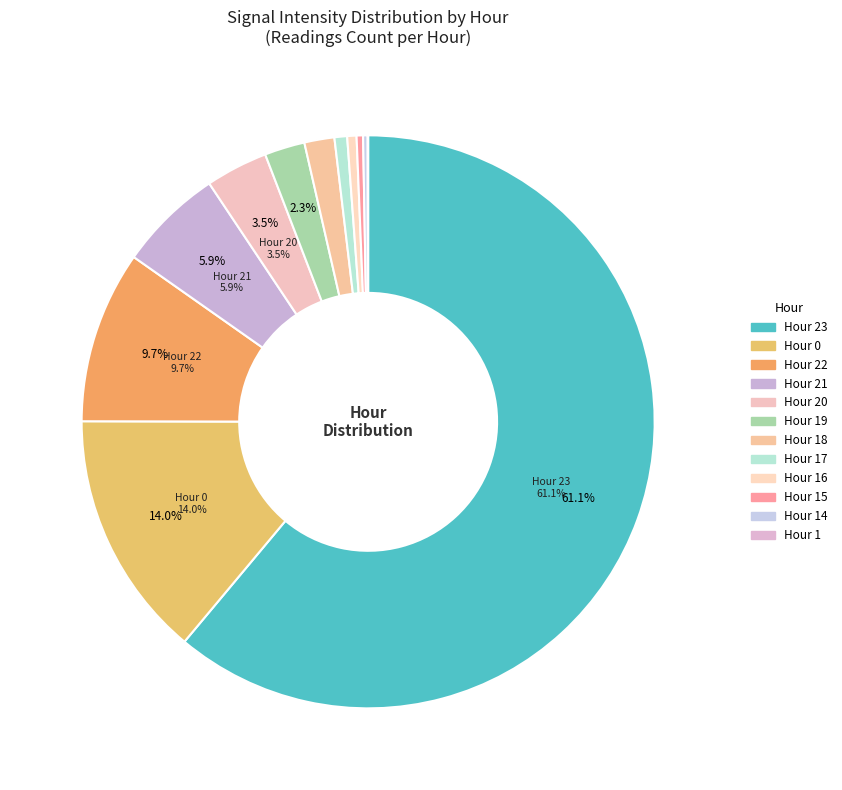

How many segments does this pie chart have?

12